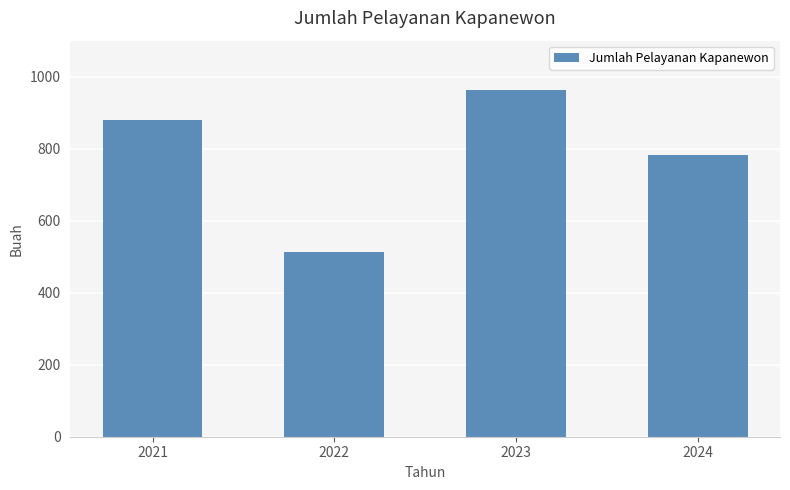

How many bars are there in total?

4